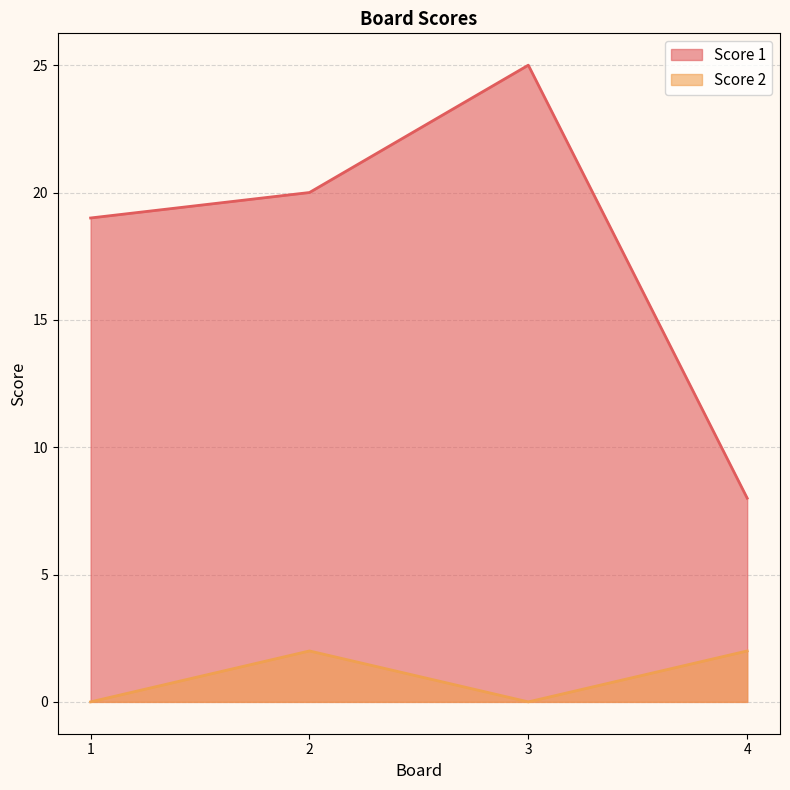

Between 1 and 2, which is larger?

2